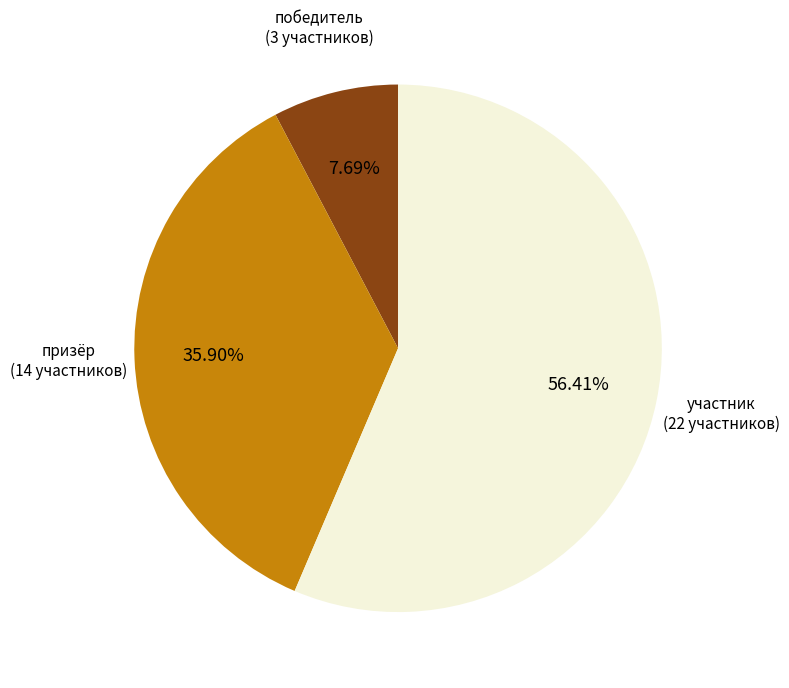

What portion of the pie excludes победитель?

92.3%